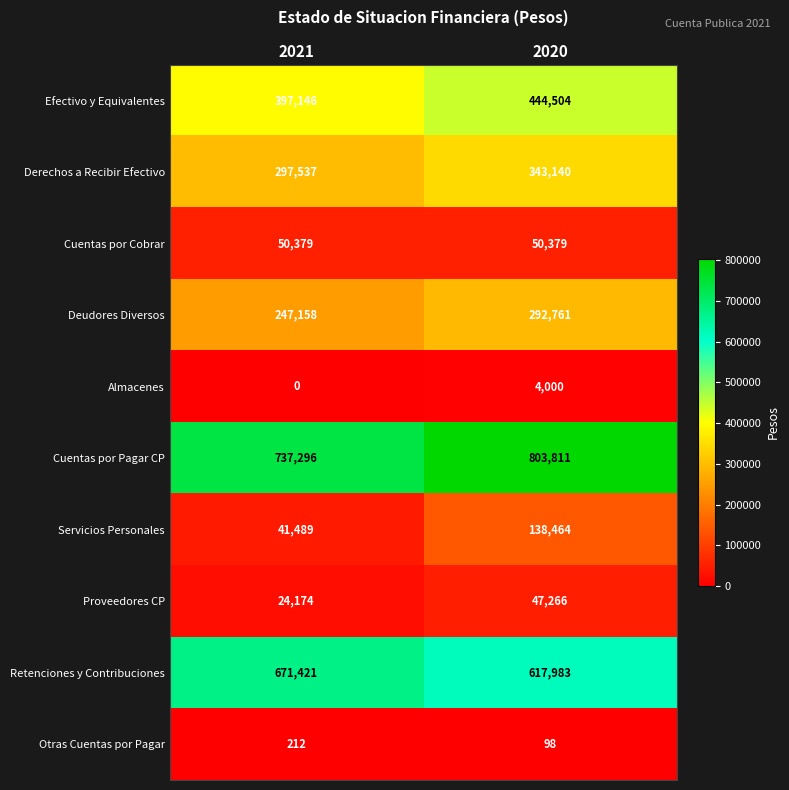

What is the average value of the Cuentas por Cobrar series?

50379